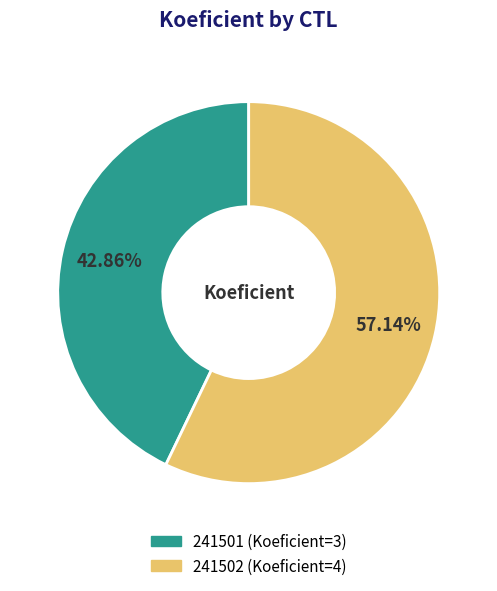

What percentage is NOT represented by 241501?

57.1%